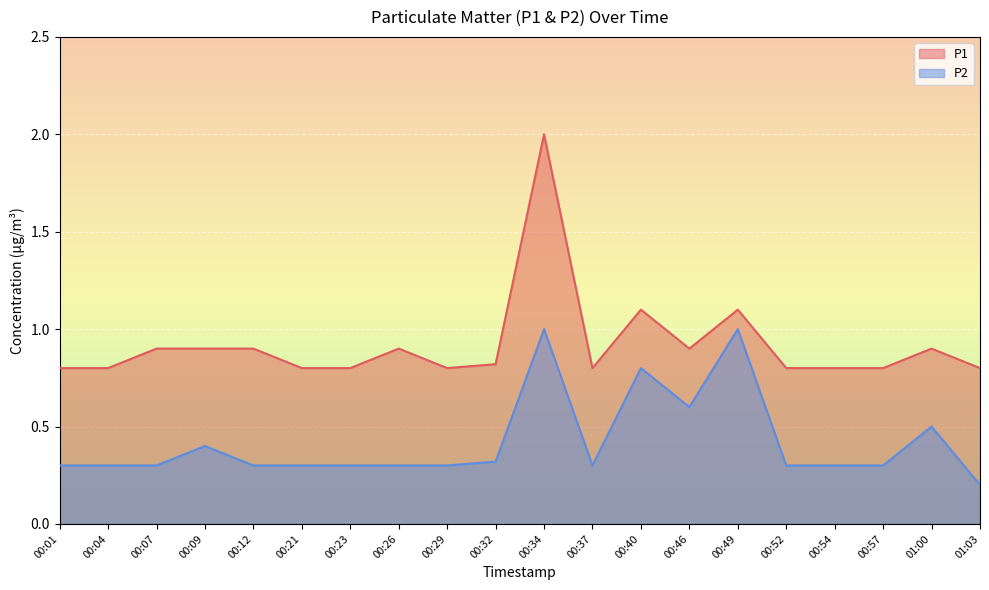

At 00:49, list the series in order from largest to smallest.

P1, P2